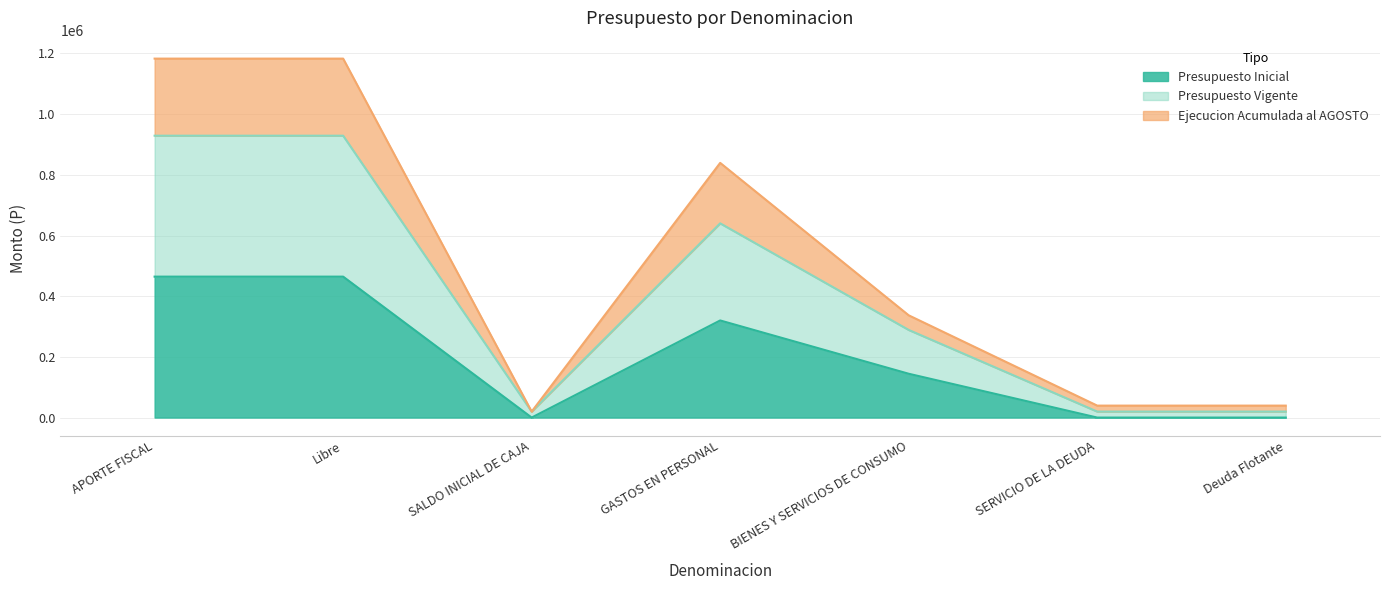

What position from the left is SALDO INICIAL DE CAJA?

3